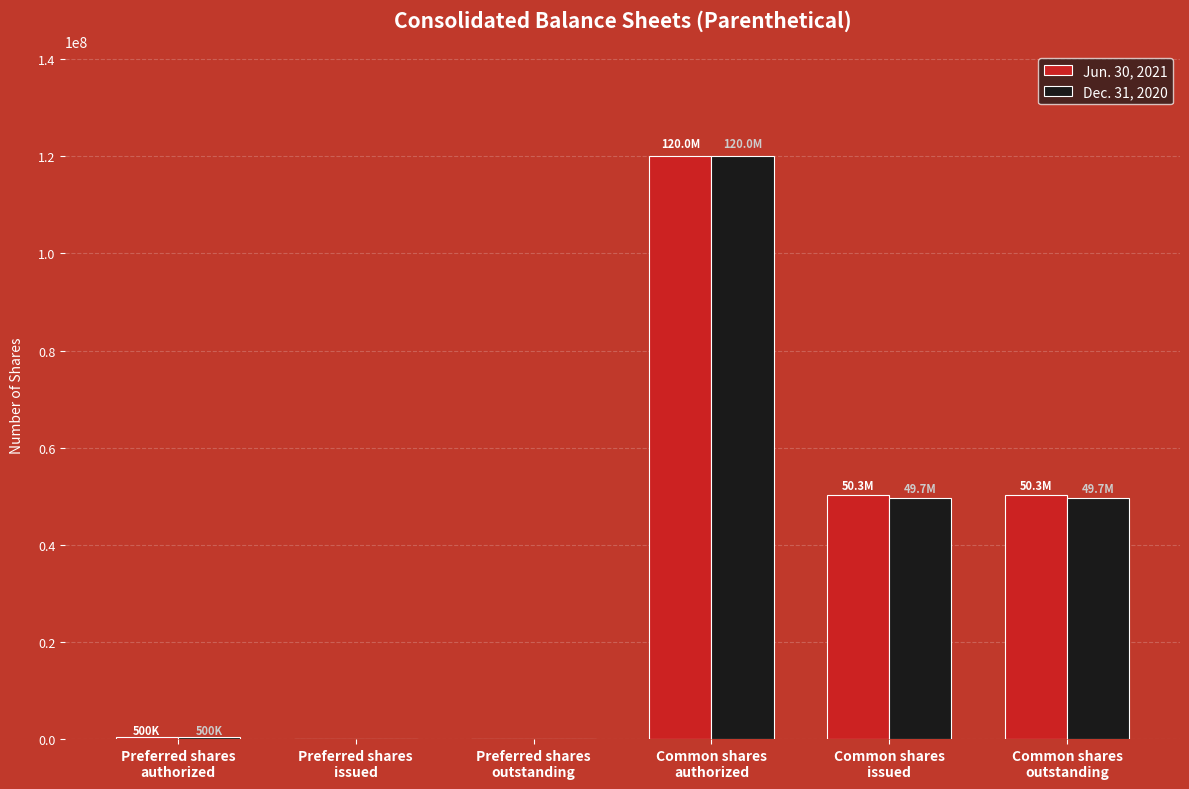

Are the bars horizontal?

No